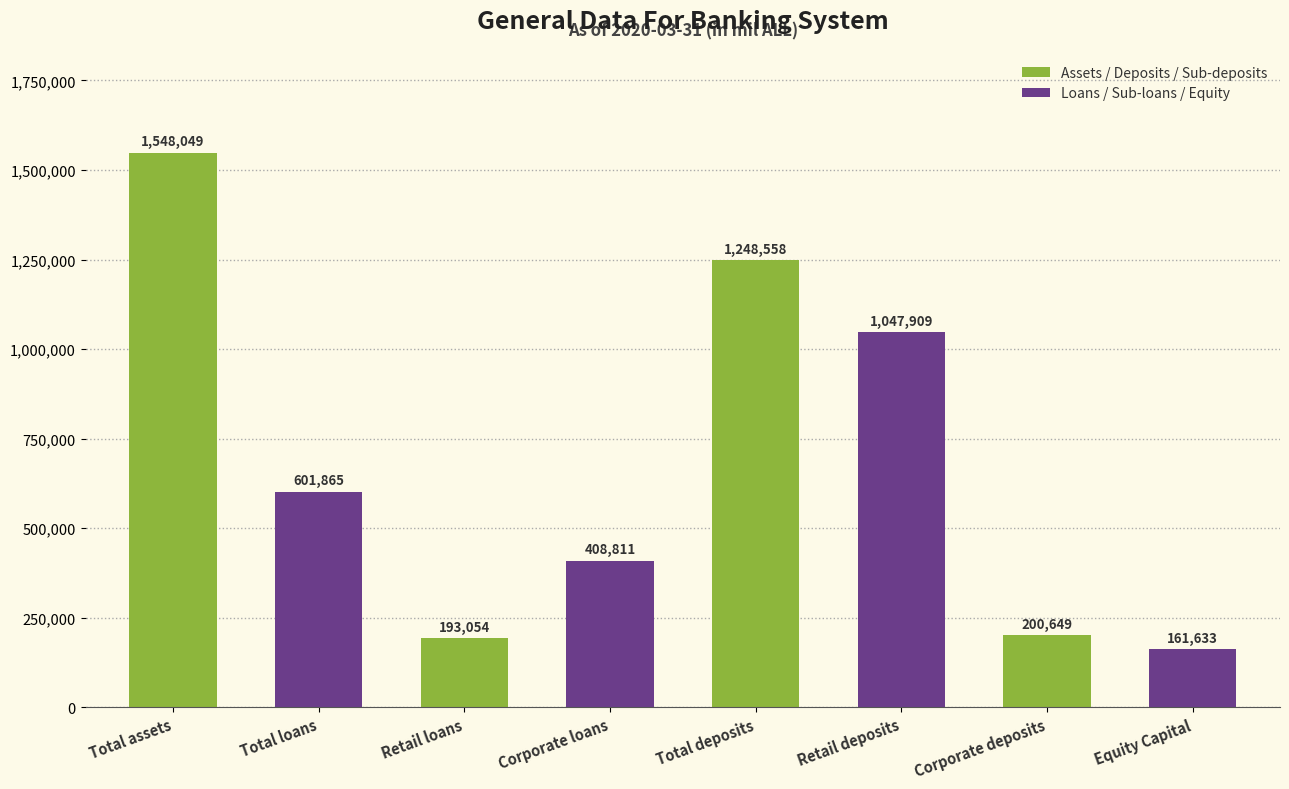

Between Retail loans and Total deposits, which series saw the biggest shift?

Assets / Deposits / Sub-deposits